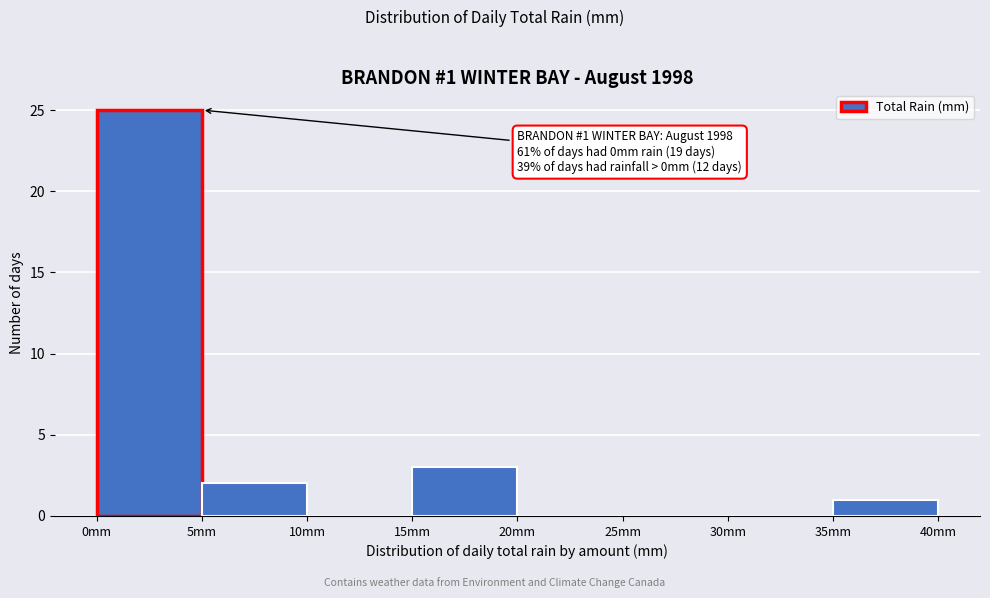

Which range on the x-axis has the tallest bar?

0 to 5